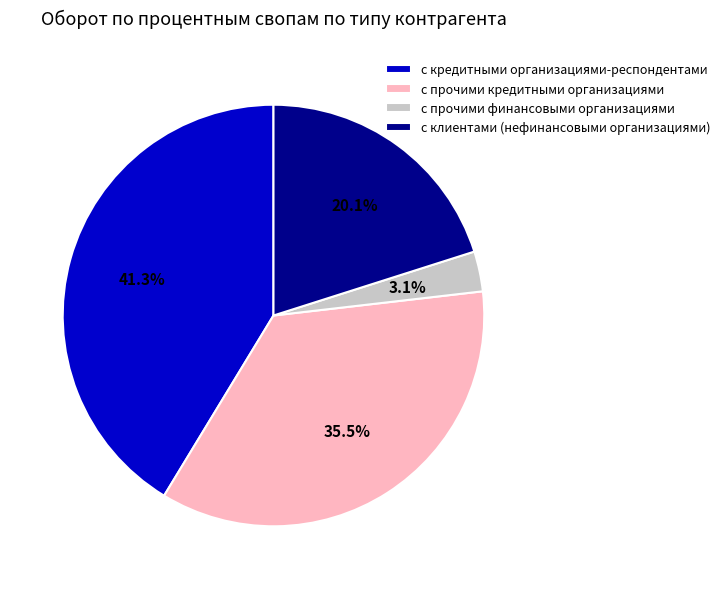

Does с прочими кредитными организациями represent more than half of the total?

No